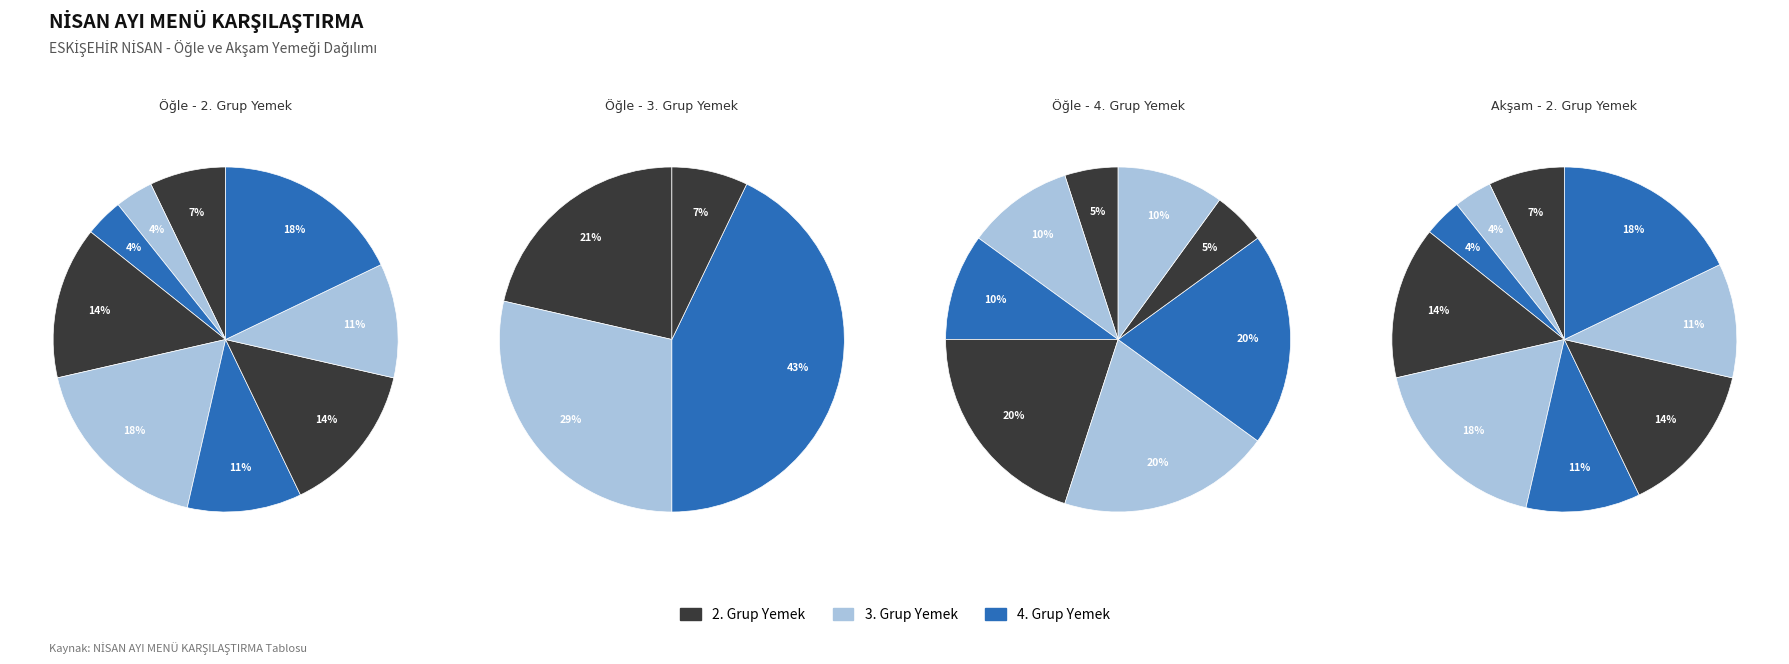

Count the number of slices in the pie.

9